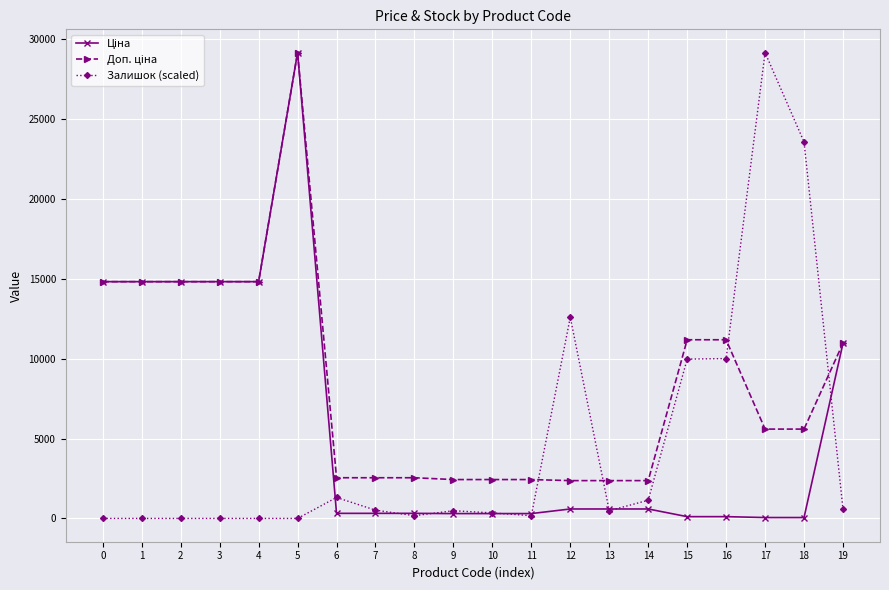

At which category is the sum across all series the highest?

5